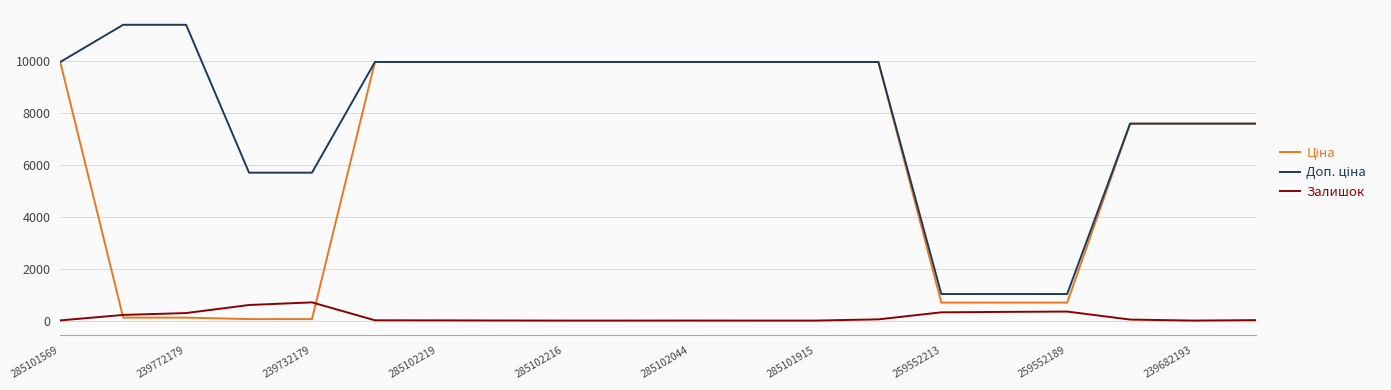

True or false: Доп. ціна and Ціна cross at least once.

False